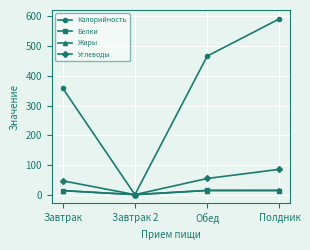

Which label corresponds to the smallest value in the chart?

Завтрак 2